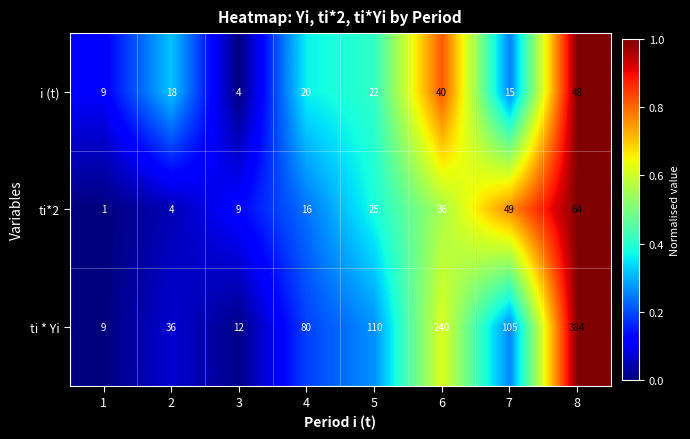

The value of ti*2 at 4 is 16. True or false?

True